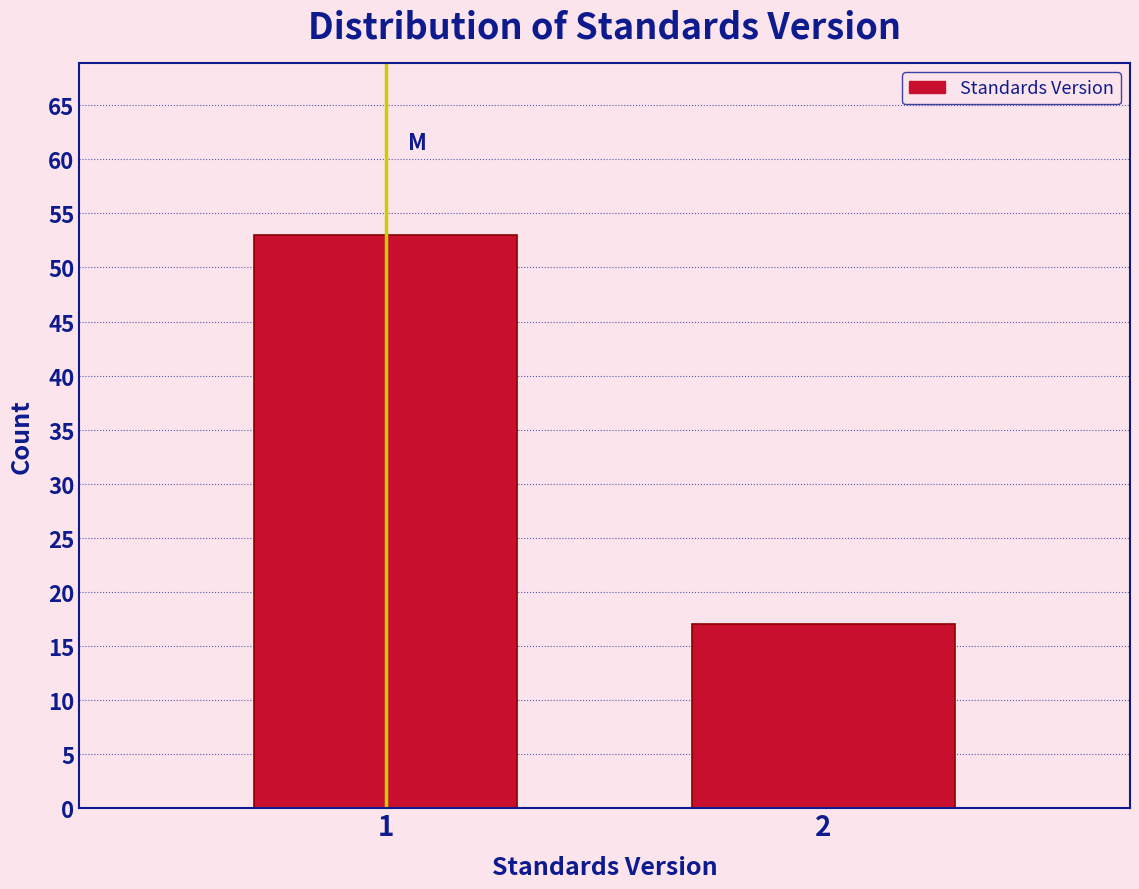

Reading left to right, transcribe all the data shown in this chart.

1=53	2=17